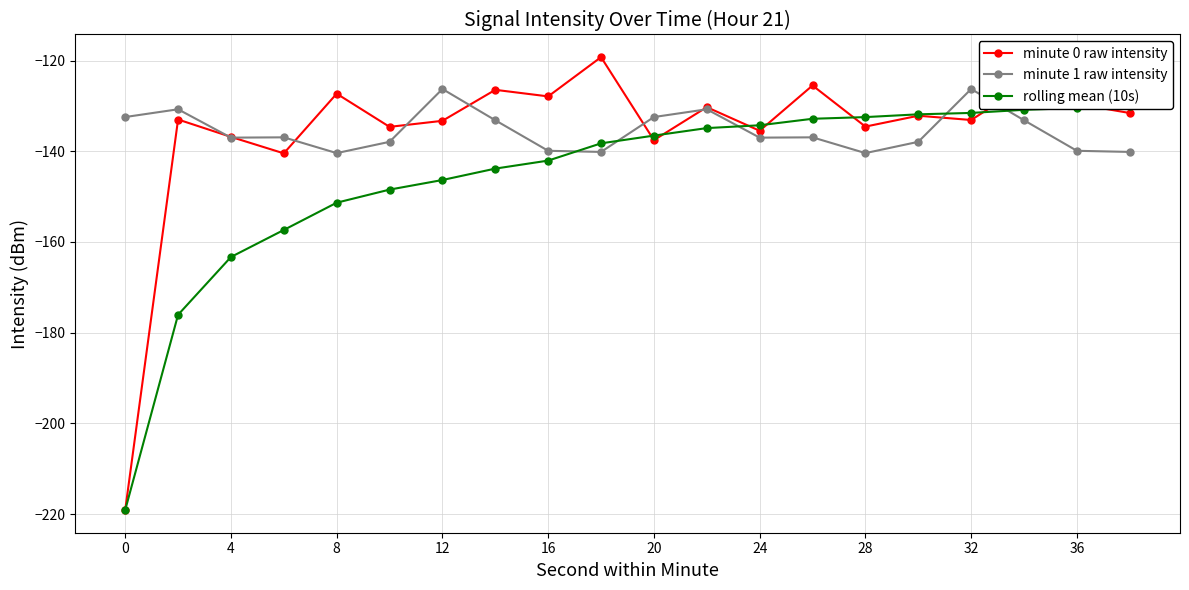

What is the lowest value of the minute 1 raw intensity series?

-140.4